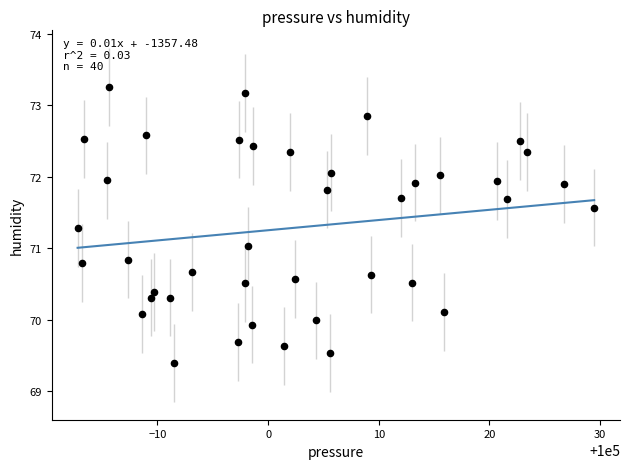

What is the range of X values (max minus min)?

46.7